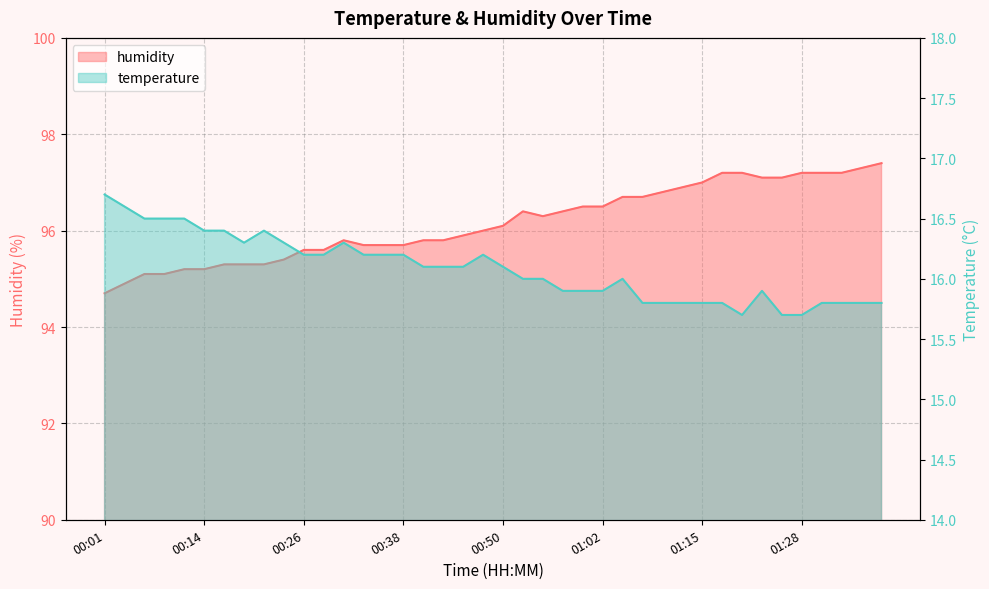

True or false: humidity and temperature intersect in this chart.

False